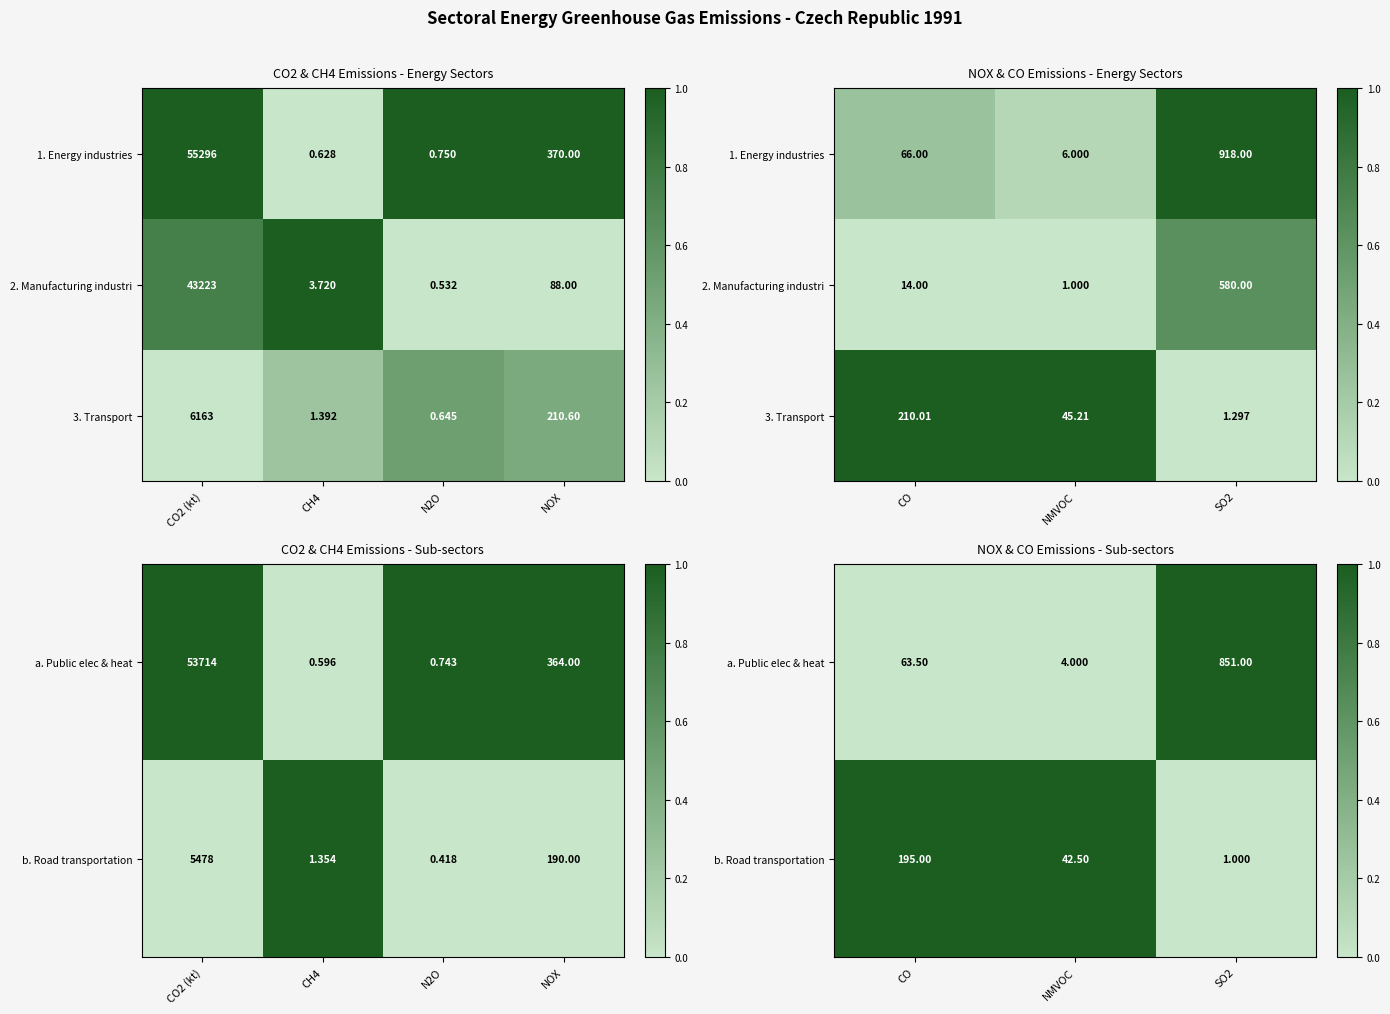

True or false: b. Road transportation has a value of 1 at NMVOC.

False